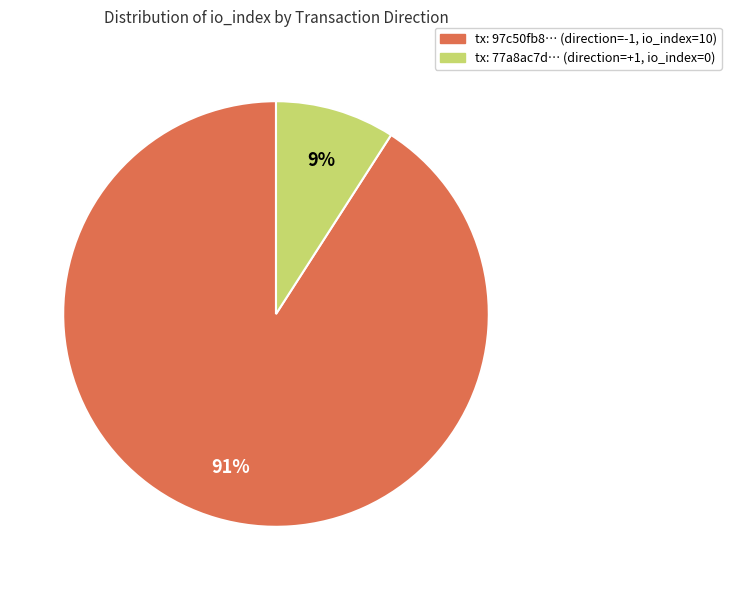

Is there any slice that represents more than half of the pie?

Yes